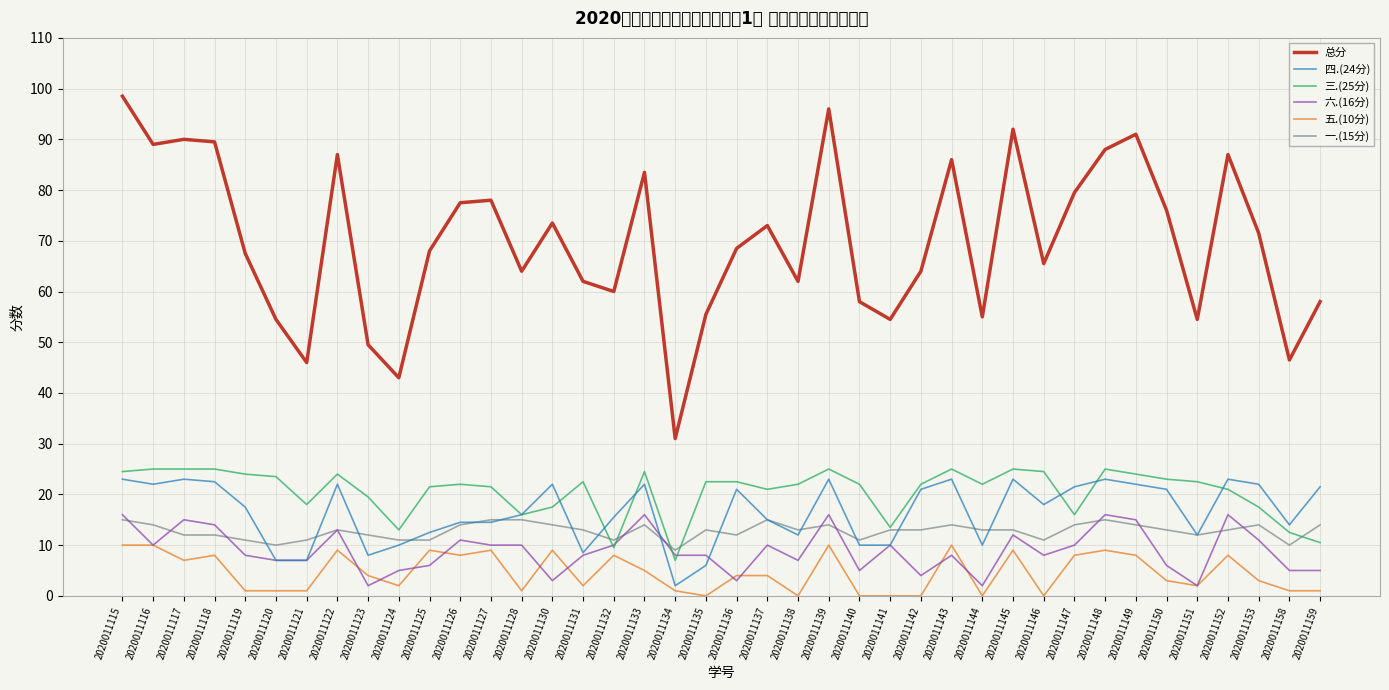

List the series in order of their peak value, lowest first.

五.(10分), 一.(15分), 六.(16分), 四.(24分), 三.(25分), 总分